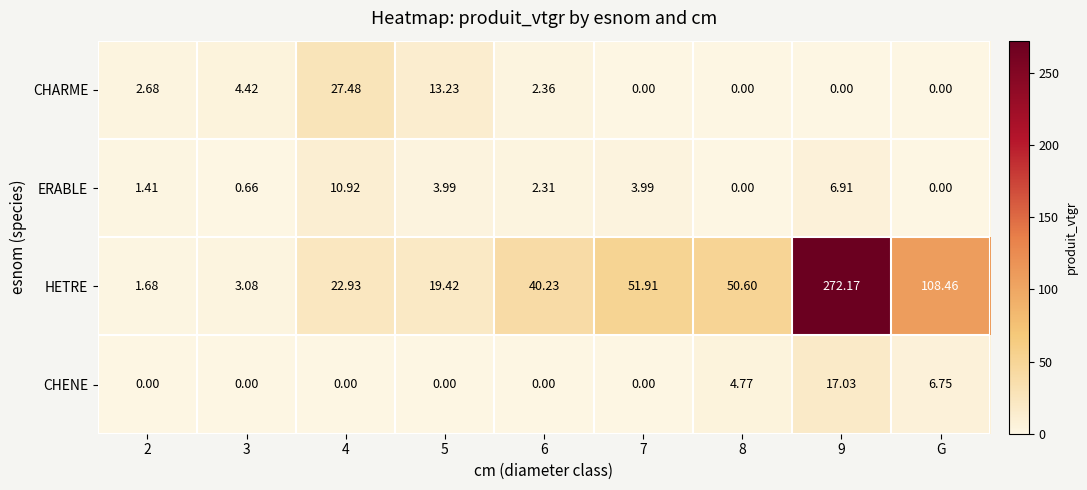

How many categories are shown in the chart?

9